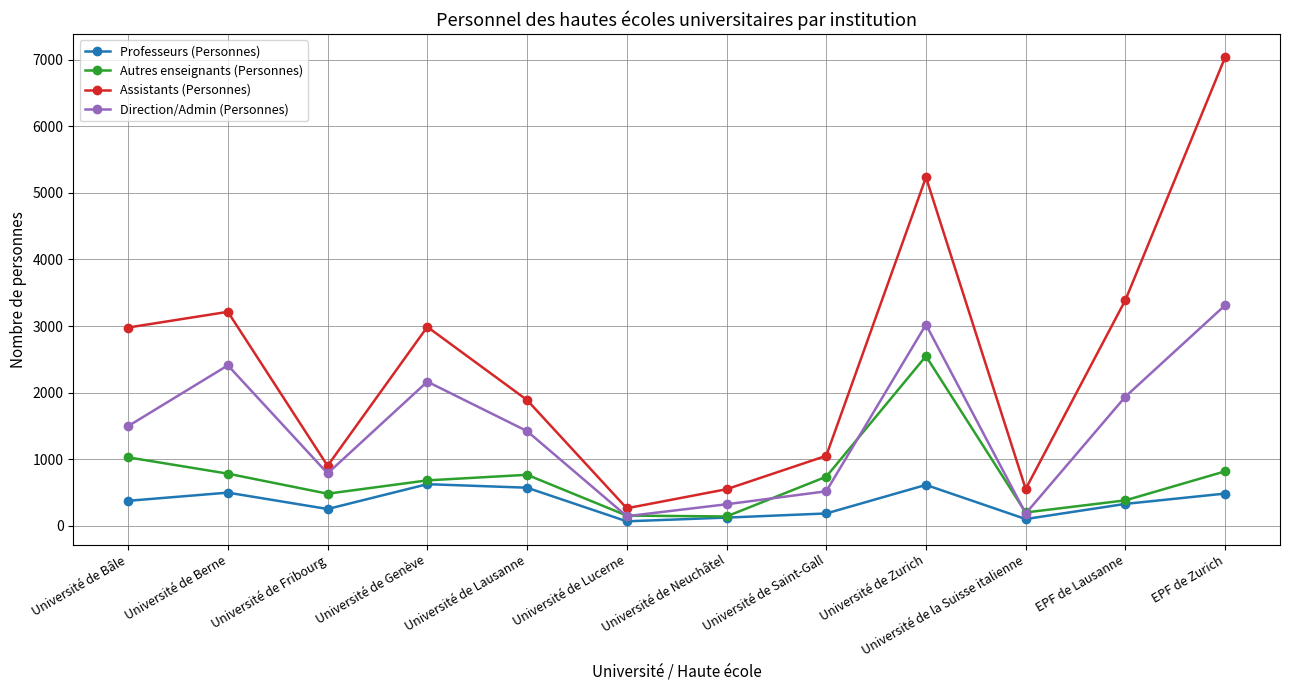

In Assistants (Personnes), how many points are lower than both neighbors (excluding endpoints)?

3